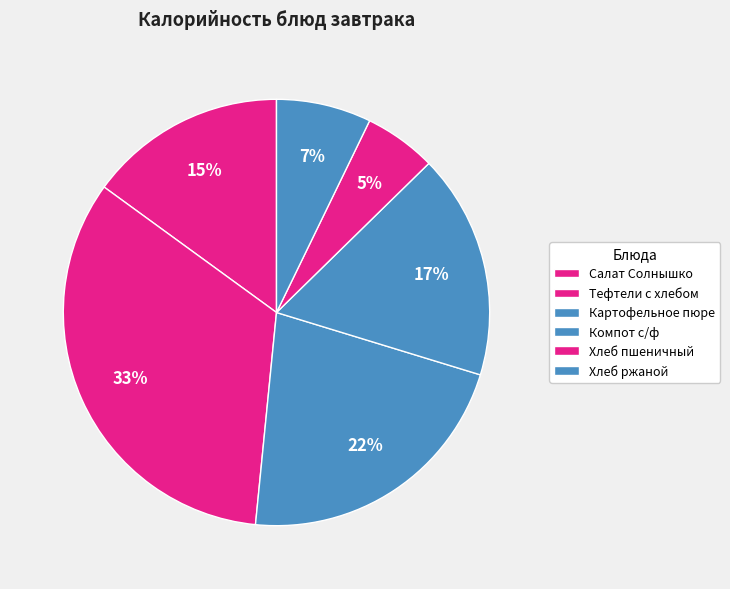

To the nearest percent, what portion does Хлеб пшеничный represent?

5%